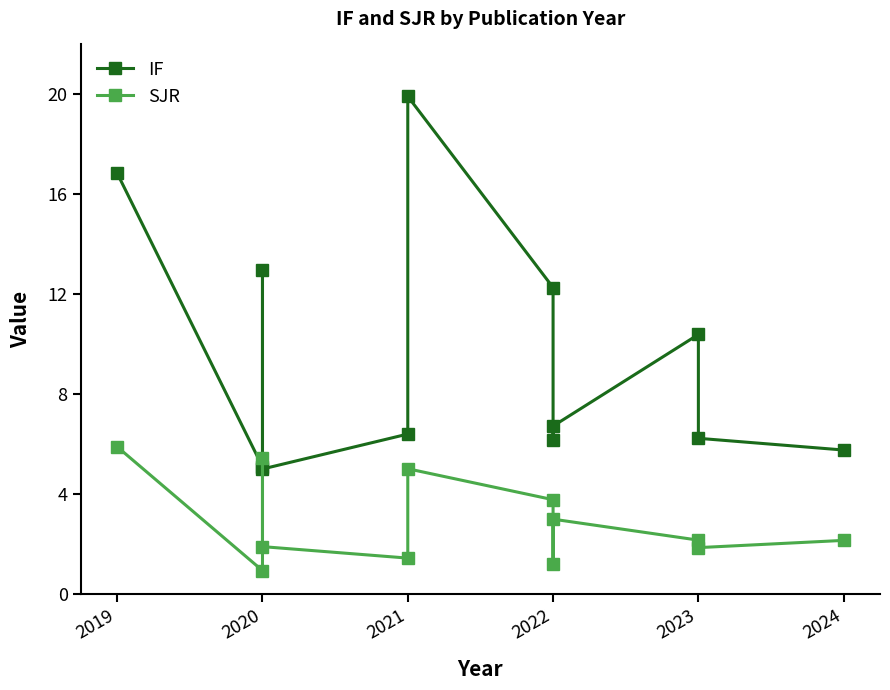

True or false: SJR and IF intersect in this chart.

False